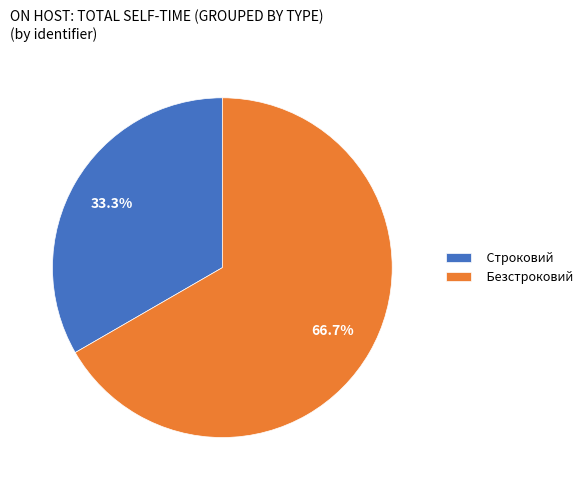

What is the ratio of the value at Строковий to the value at Безстроковий?

0.5